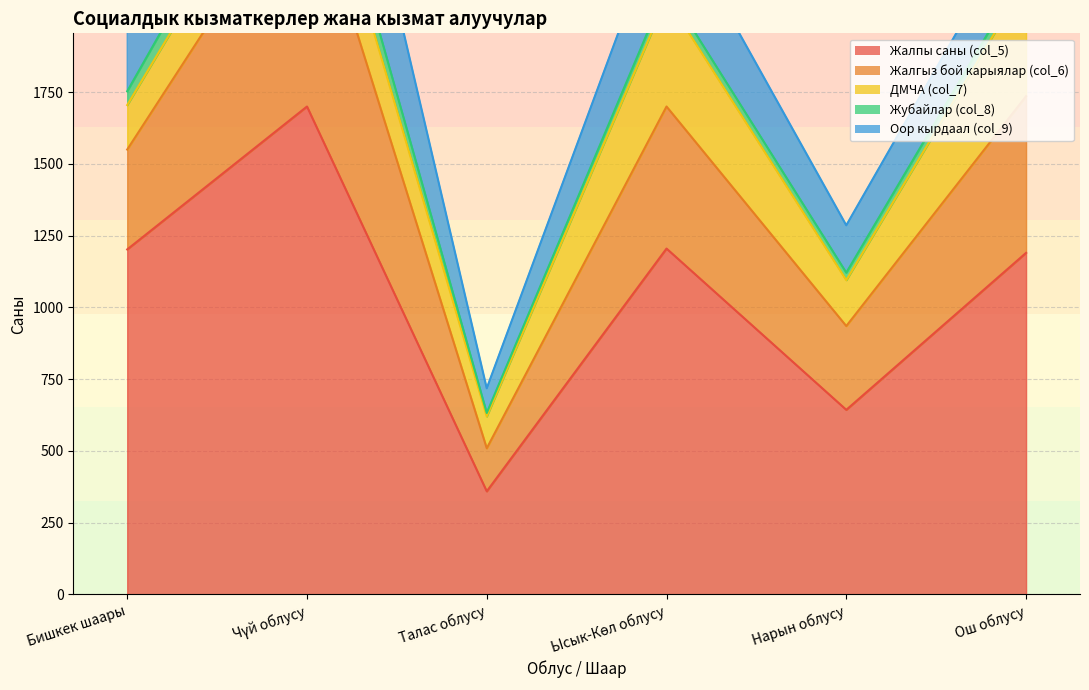

True or false: Жубайлар (col_8) and Жалгыз бой карыялар (col_6) cross at least once.

False